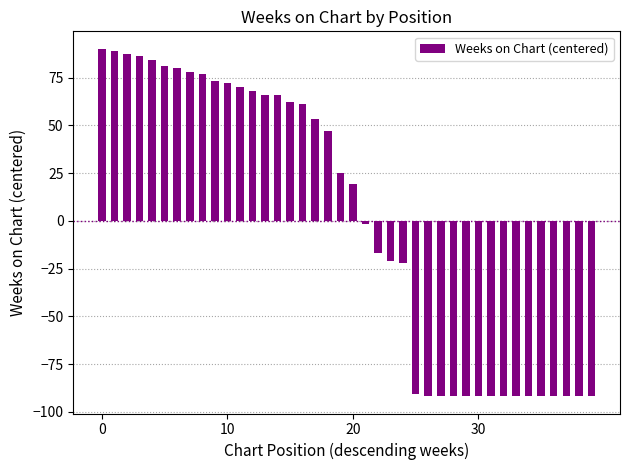

What is the value of the 31st bar from the left?

-91.8